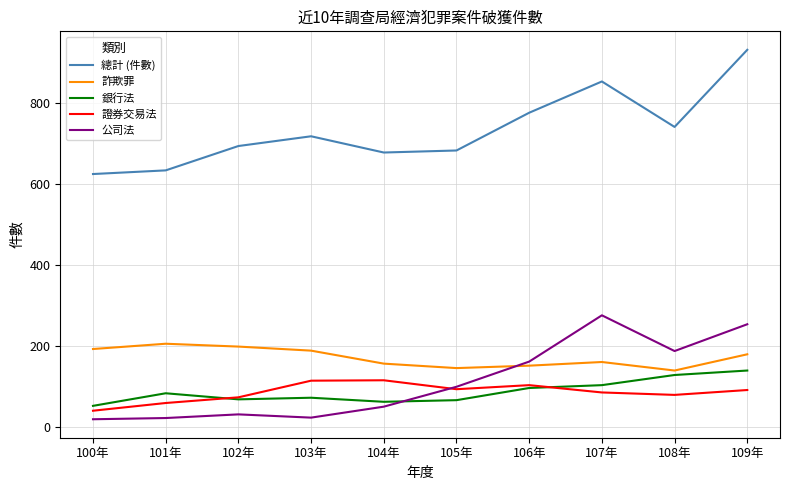

Between 100年 and 101年, which series saw the biggest shift?

銀行法